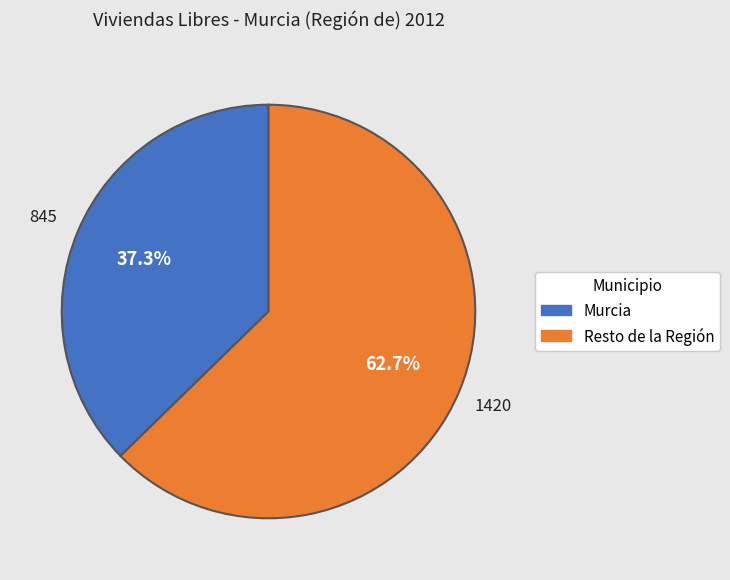

Does any single category account for the majority?

Yes